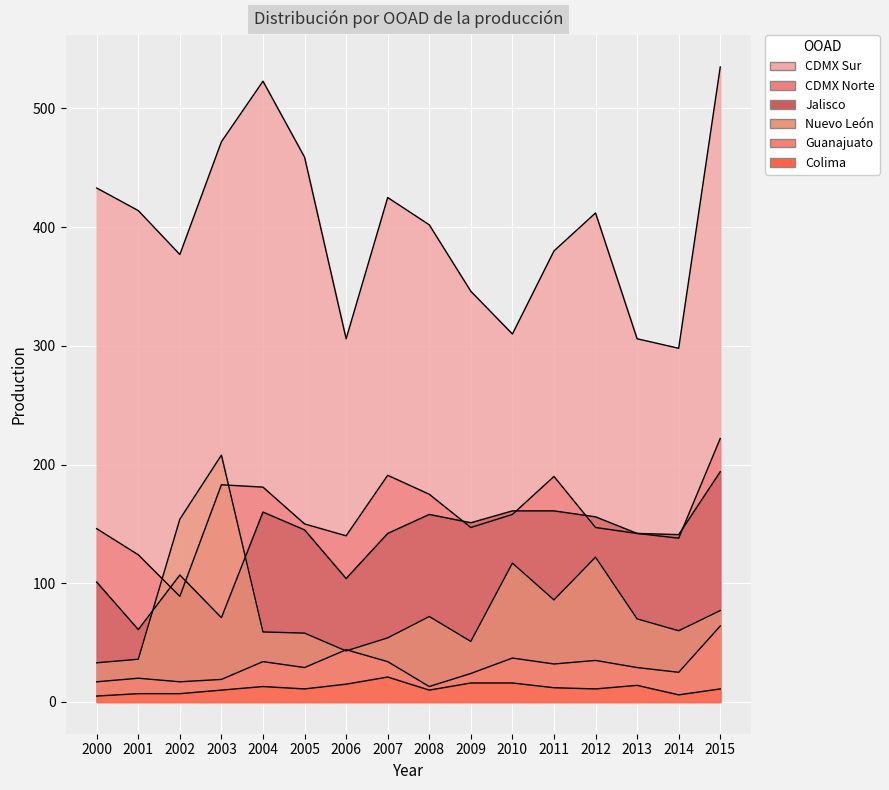

How many interior local peaks does the Nuevo León series have?

4